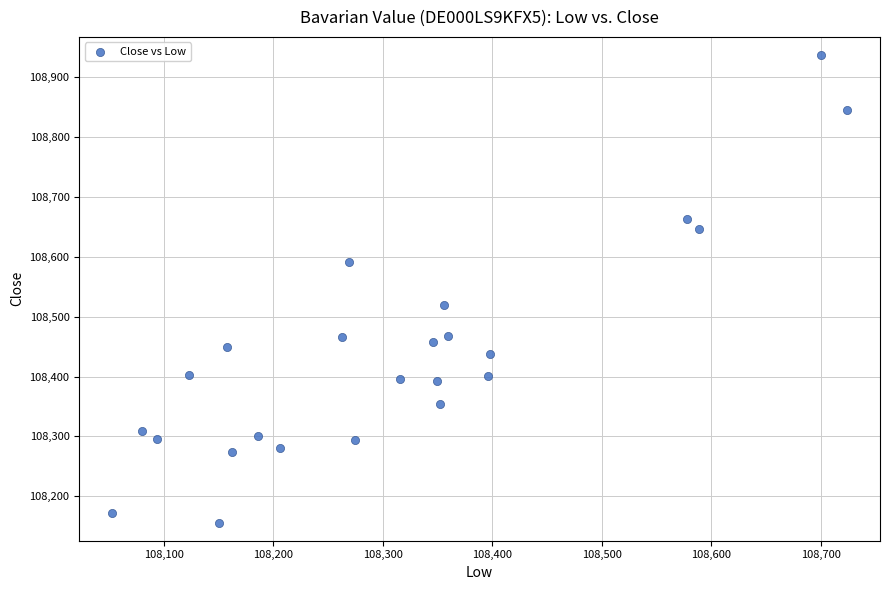

What is the range of X values (max minus min)?

671